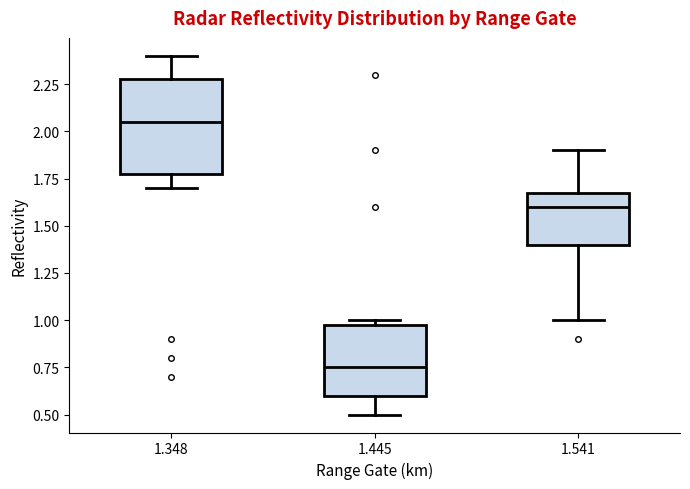

Reading left to right, read every box against the y-axis: the position of its median line, the range the box covers, and the ends of its whiskers. The values are not printed on the chart, so give them approximately, as read against the axis.

1.348: median 2.05, box 1.80 to 2.30, whiskers 1.70 to 2.40
1.445: median 0.75, box 0.60 to 1.00, whiskers 0.50 to 1.00 (just above the box's upper edge)
1.541: median 1.60, box 1.40 to 1.70, whiskers 1.00 to 1.90